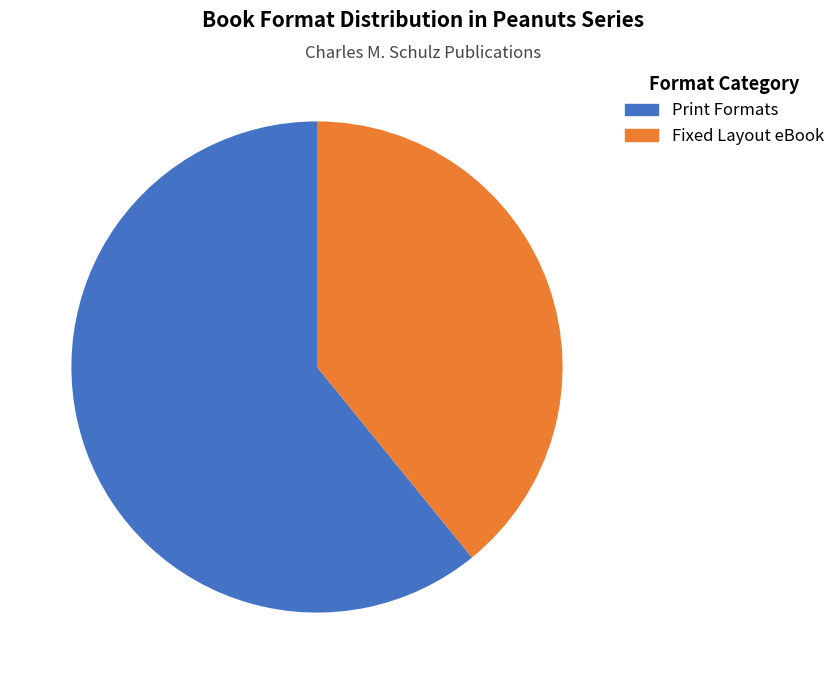

Is Fixed Layout eBook the majority of the pie?

No